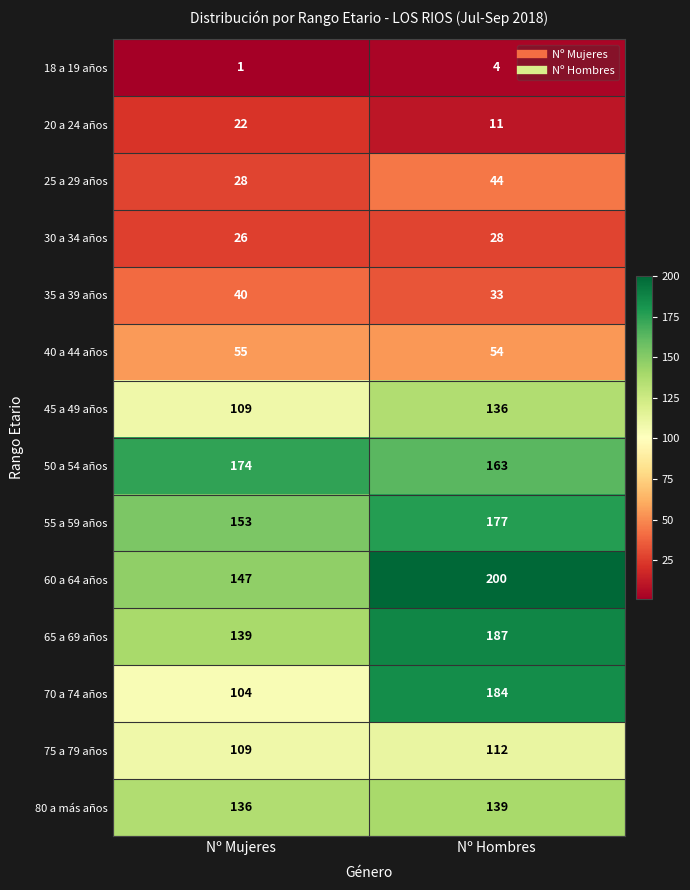

Reading right to left, transcribe all the data shown in this chart.

18 a 19 años: Nº Hombres=4	Nº Mujeres=1
20 a 24 años: Nº Hombres=11	Nº Mujeres=22
25 a 29 años: Nº Hombres=44	Nº Mujeres=28
30 a 34 años: Nº Hombres=28	Nº Mujeres=26
35 a 39 años: Nº Hombres=33	Nº Mujeres=40
40 a 44 años: Nº Hombres=54	Nº Mujeres=55
45 a 49 años: Nº Hombres=136	Nº Mujeres=109
50 a 54 años: Nº Hombres=163	Nº Mujeres=174
55 a 59 años: Nº Hombres=177	Nº Mujeres=153
60 a 64 años: Nº Hombres=200	Nº Mujeres=147
65 a 69 años: Nº Hombres=187	Nº Mujeres=139
70 a 74 años: Nº Hombres=184	Nº Mujeres=104
75 a 79 años: Nº Hombres=112	Nº Mujeres=109
80 a más años: Nº Hombres=139	Nº Mujeres=136